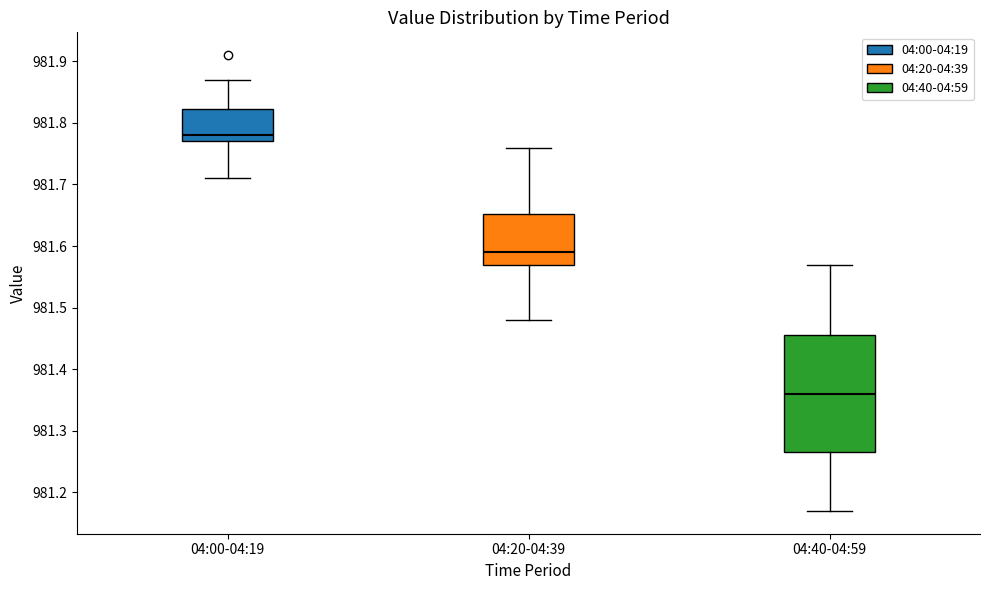

Which box has the highest median line?

04:00-04:19